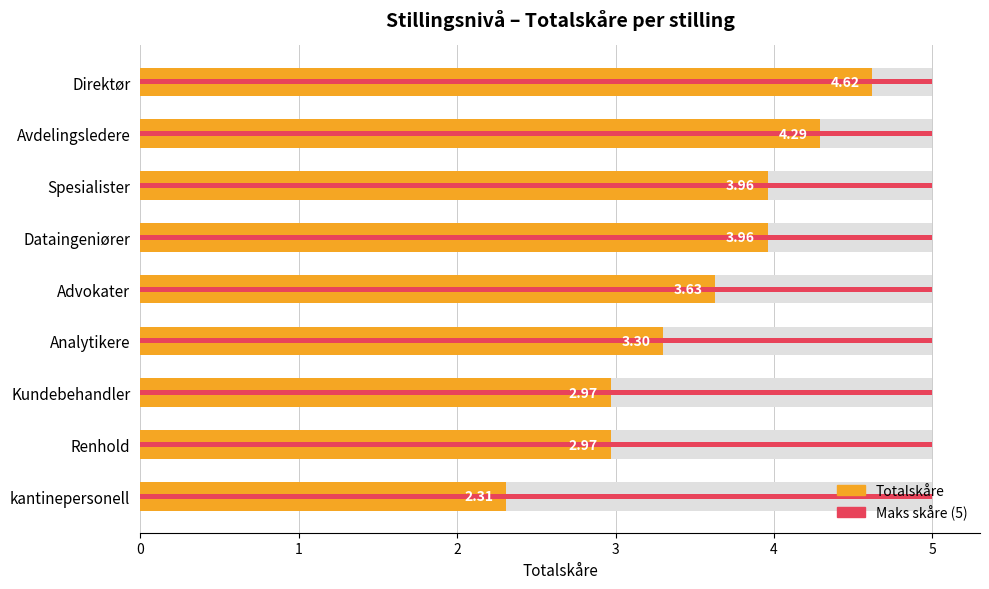

At how many categories does at least one series exceed 1?

9